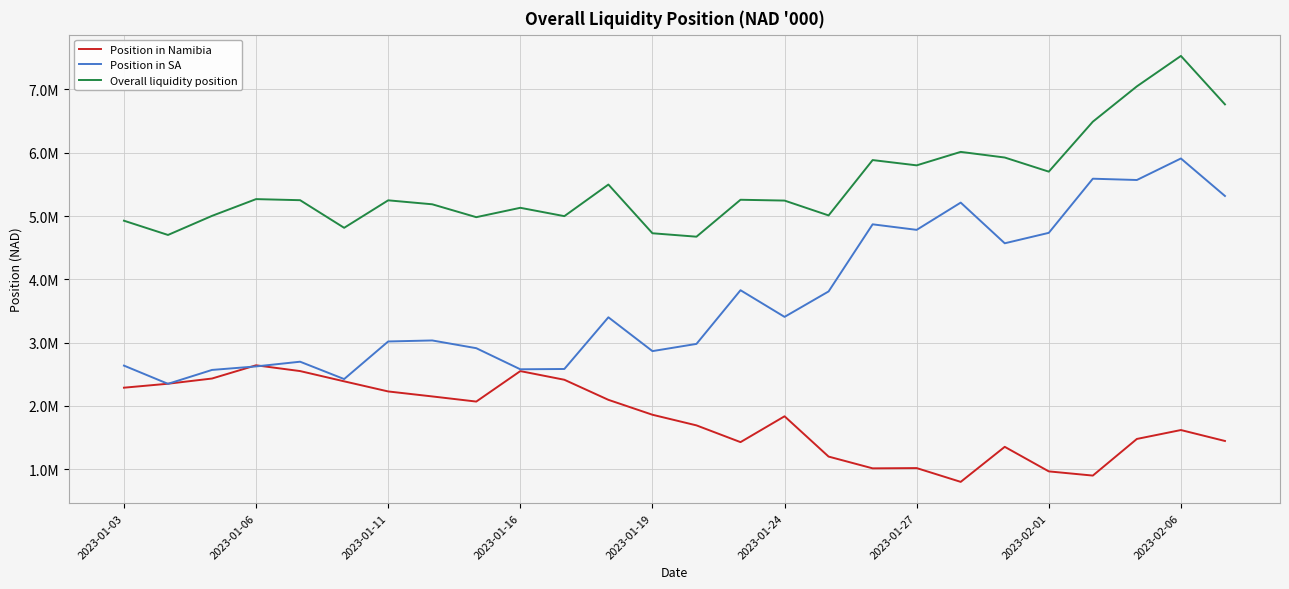

Does the chart have visible grid lines?

Yes